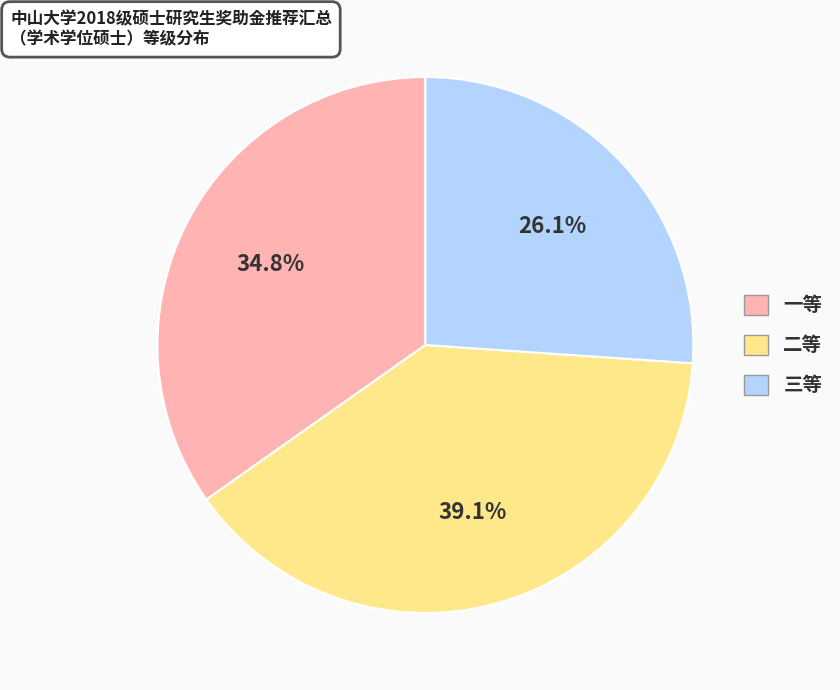

What percentage do 二等 and 三等 together represent?

65.2%